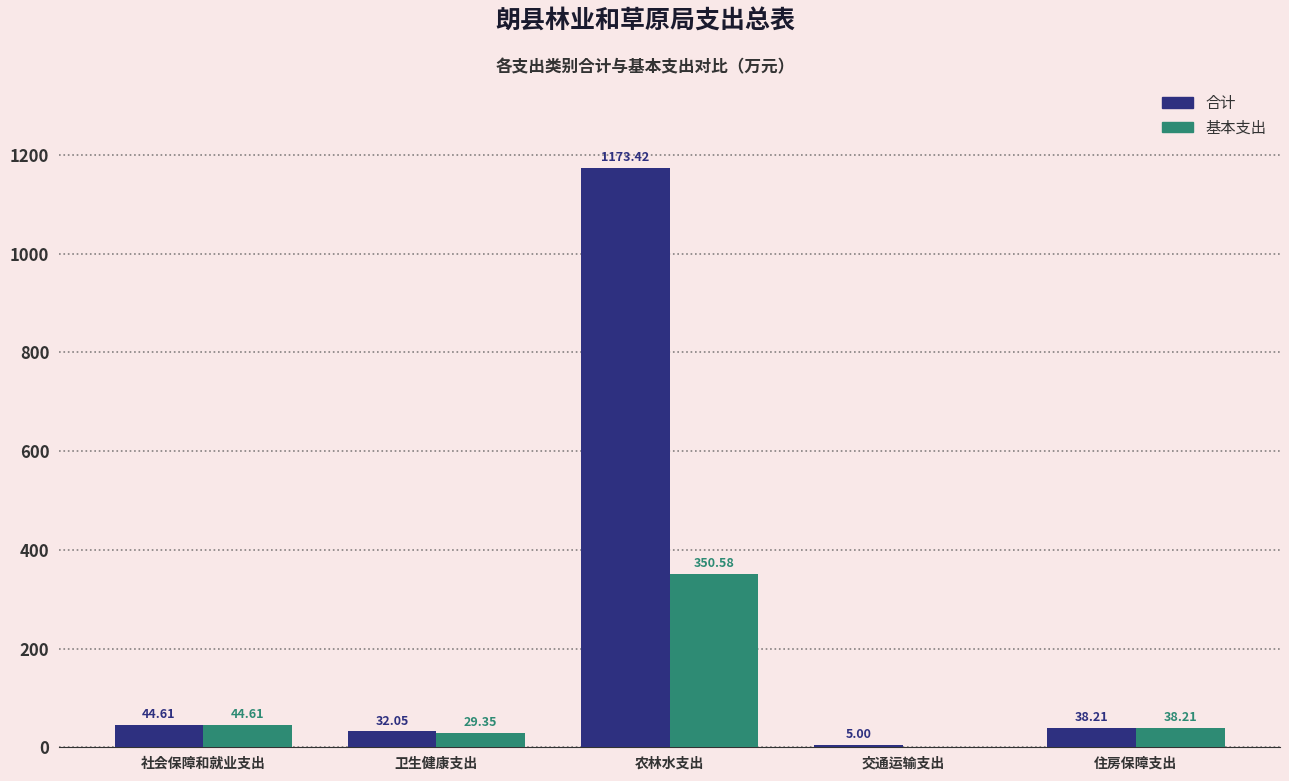

What is the spread (max minus min) of values at 农林水支出?

822.8